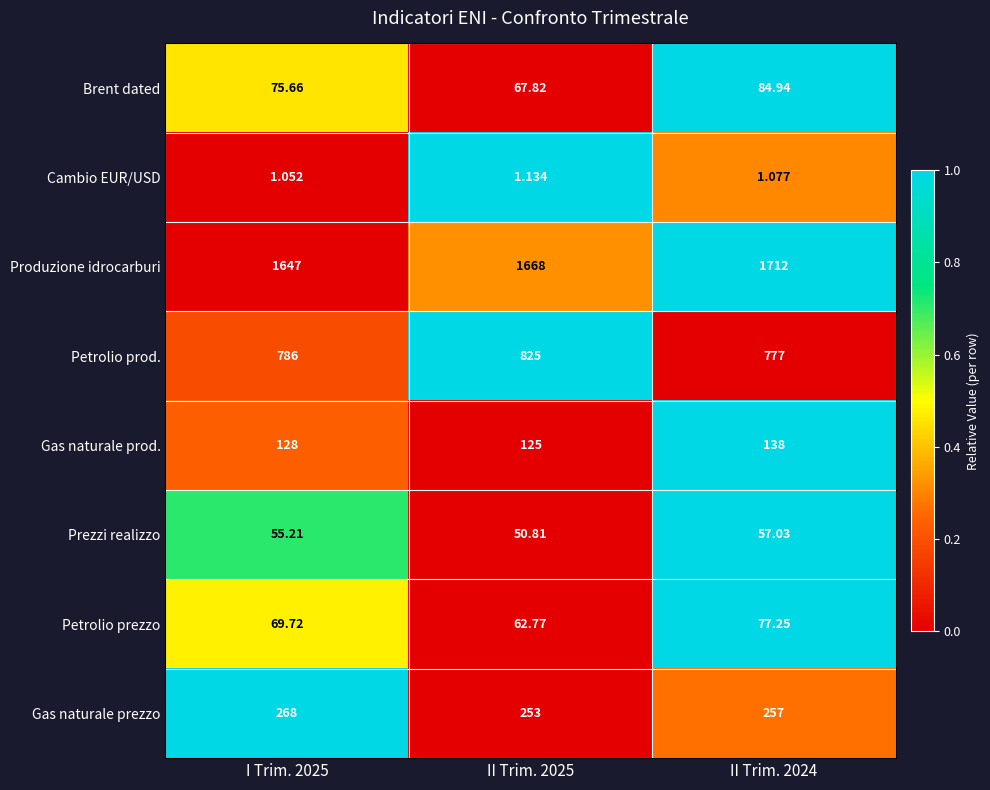

Which series has the widest spread of values?

Produzione idrocarburi